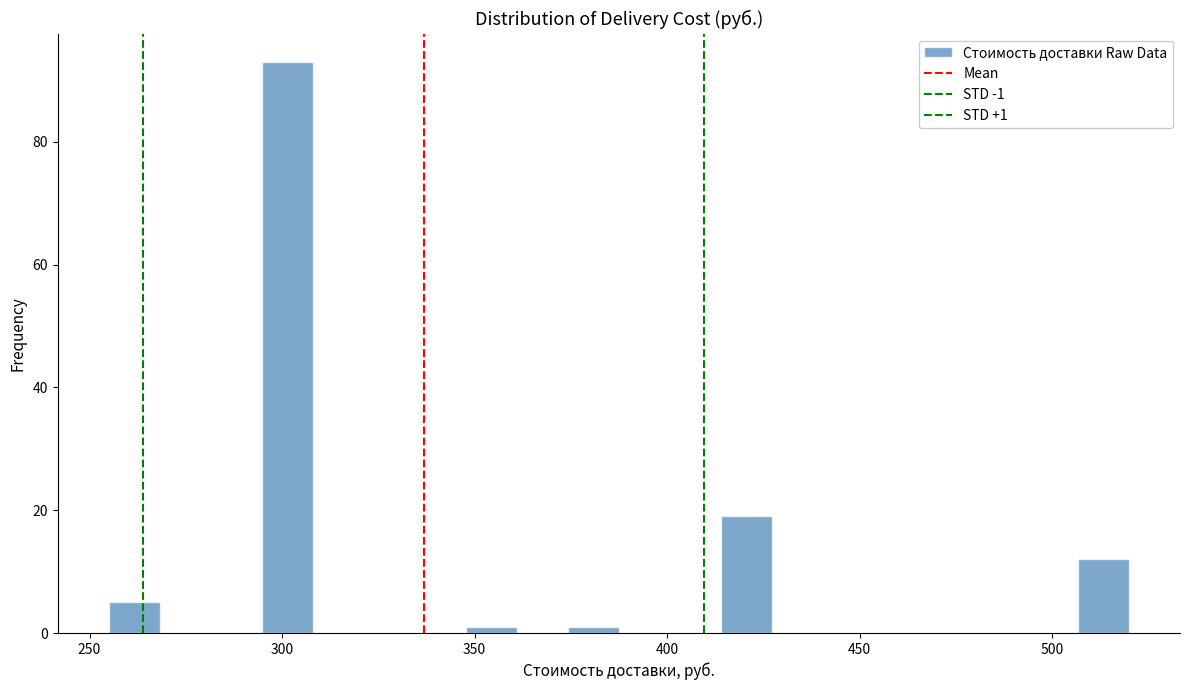

Read against the x-axis, roughly where is the centre of the tallest bar?

300